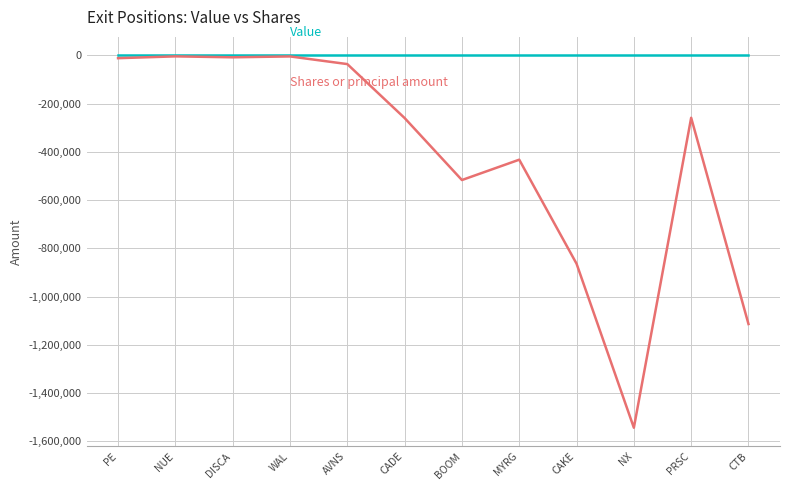

What is the difference between the highest and lowest values at NX?

1544066